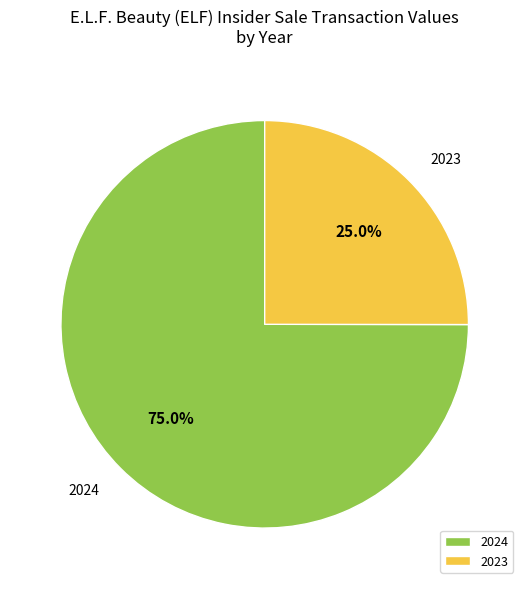

Which has a higher value, 2024 or 2023?

2024